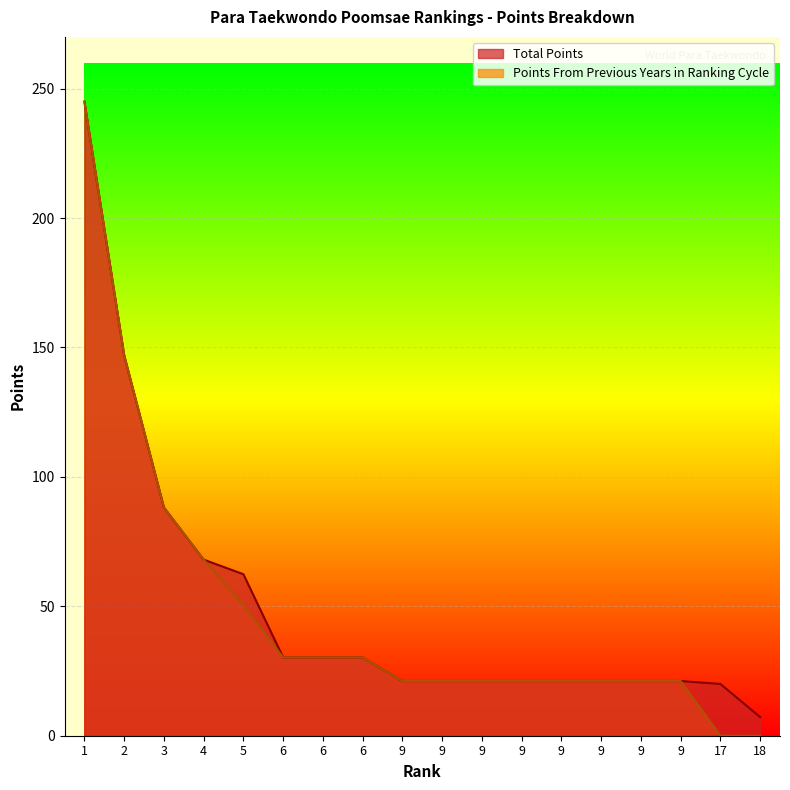

How many lines are shown in the chart?

2